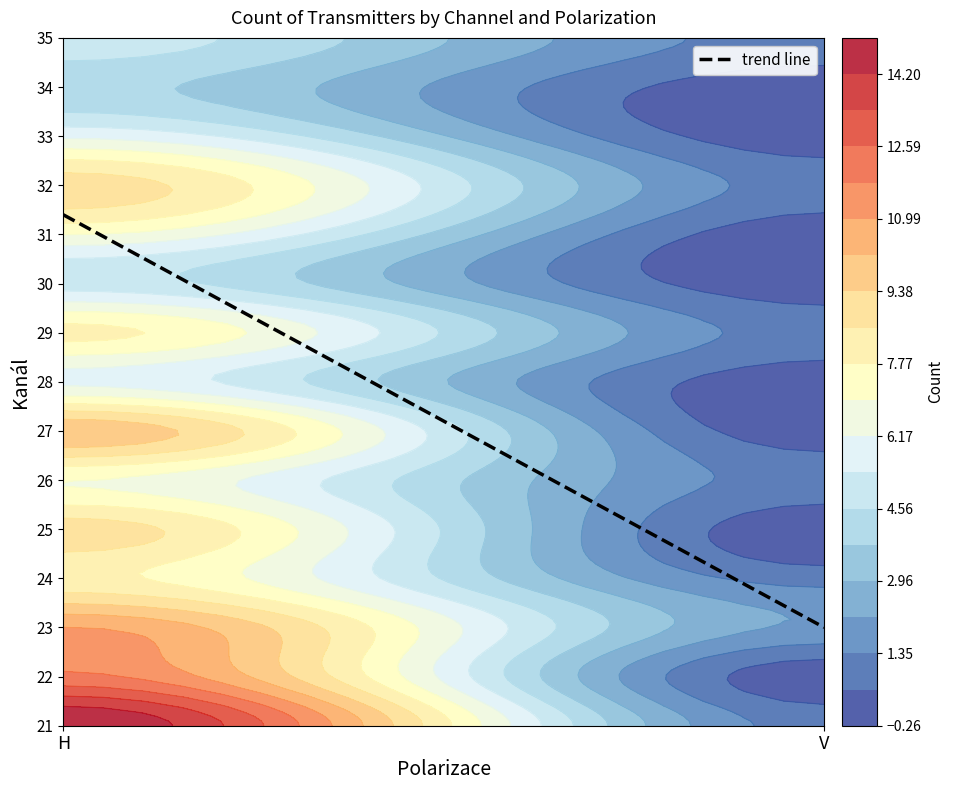

Count the number of categories in the chart.

2